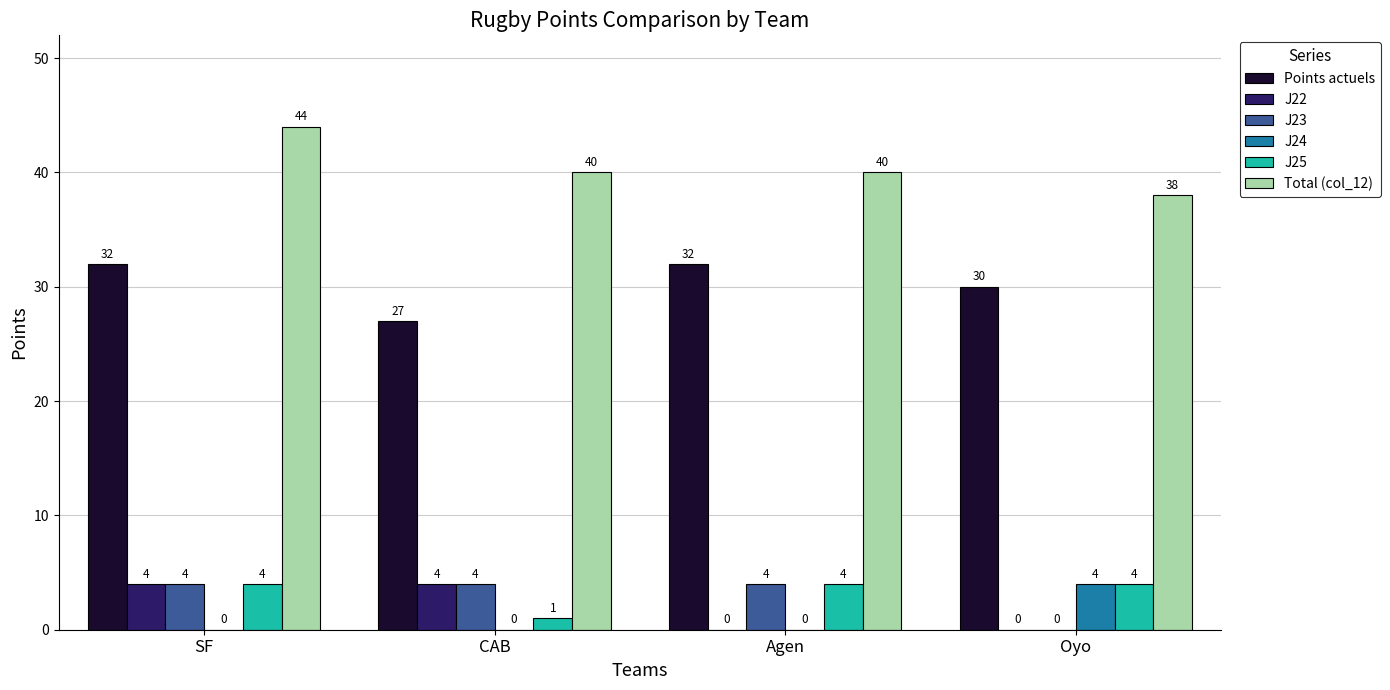

What value does the Points actuels series have at CAB?

27